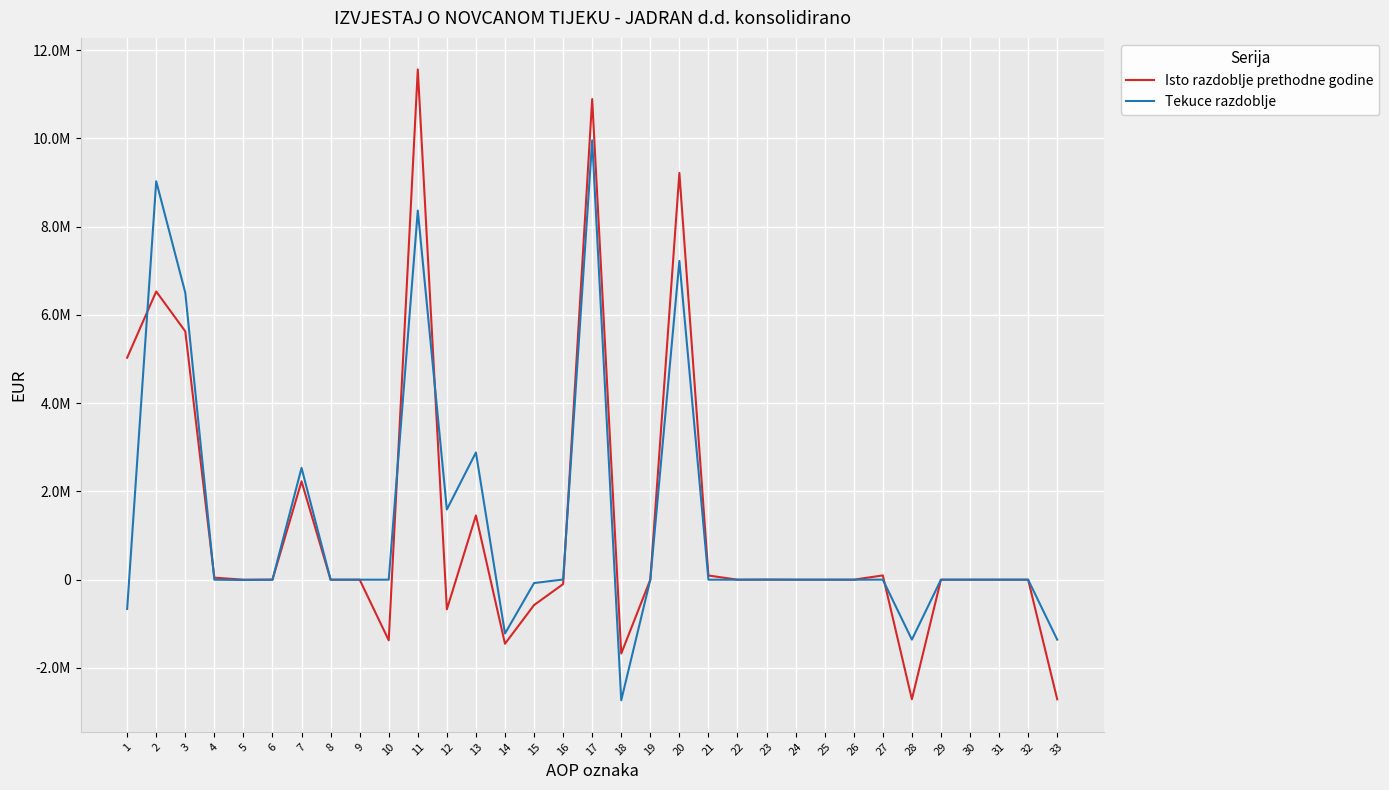

What are all the series names shown in the legend?

Isto razdoblje prethodne godine, Tekuce razdoblje